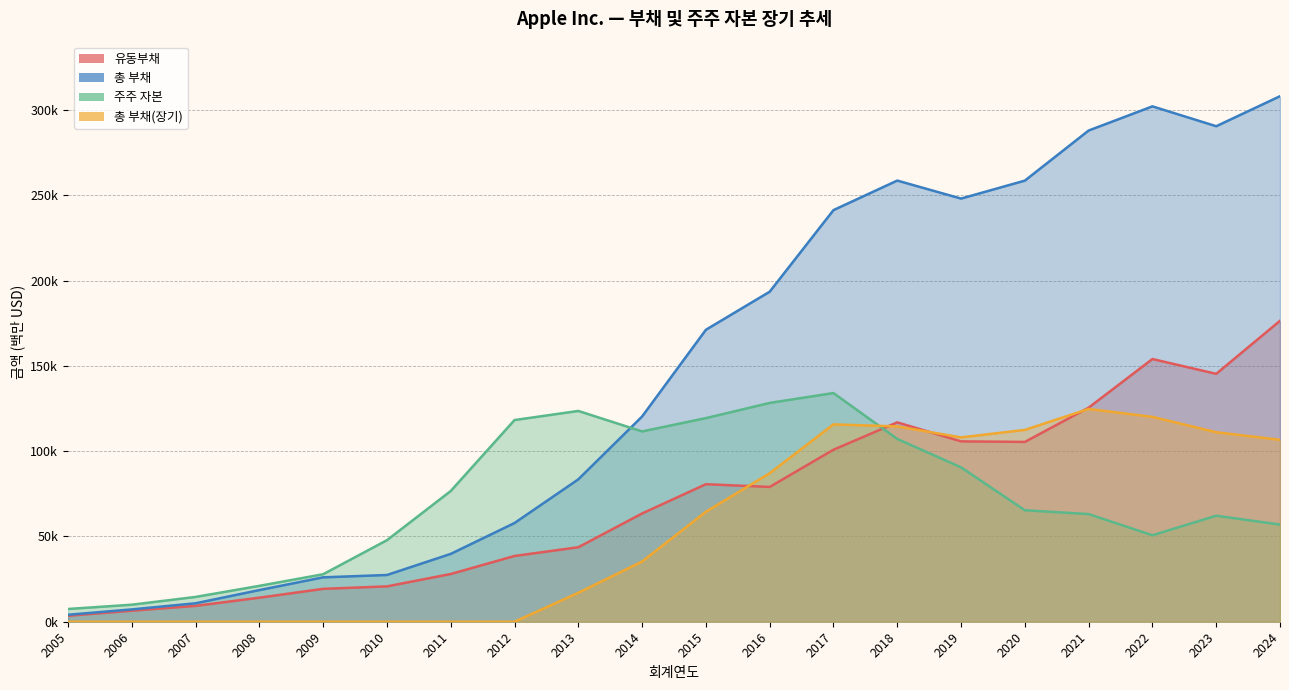

What is the difference between the maximum and minimum values in the 총 부채 series?

303945